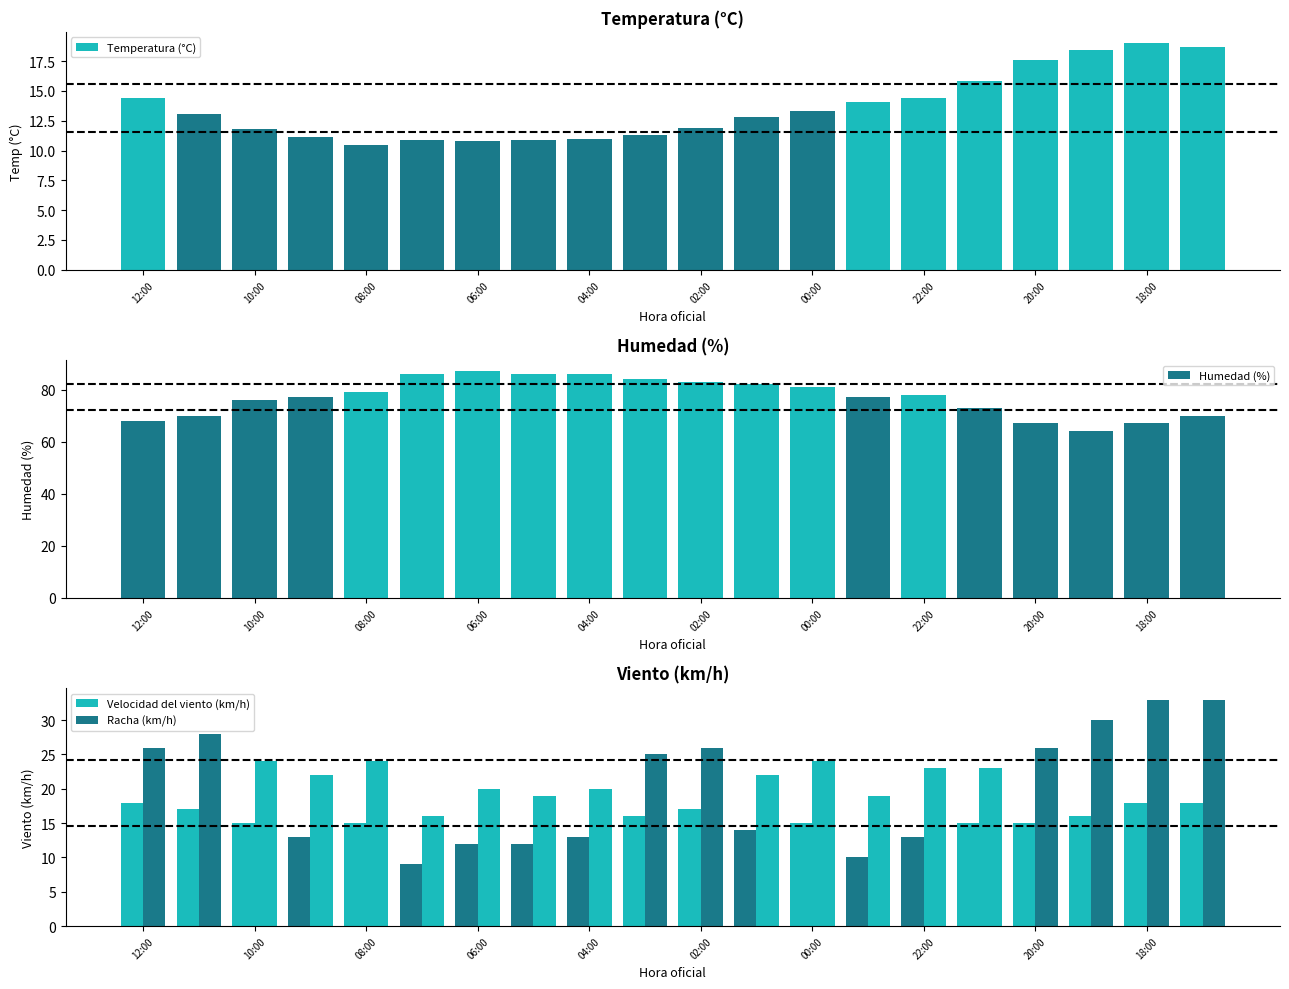

The Temperatura (°C) series shows 9.7 at 12:00. True or false?

False